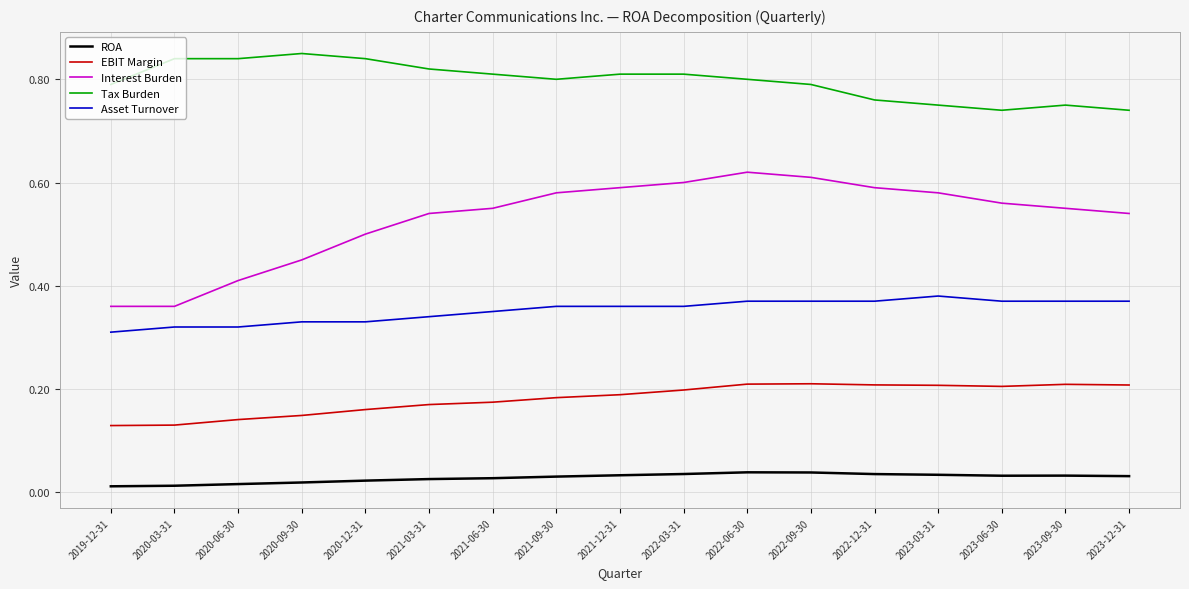

Which series has the largest total across all categories?

Tax Burden